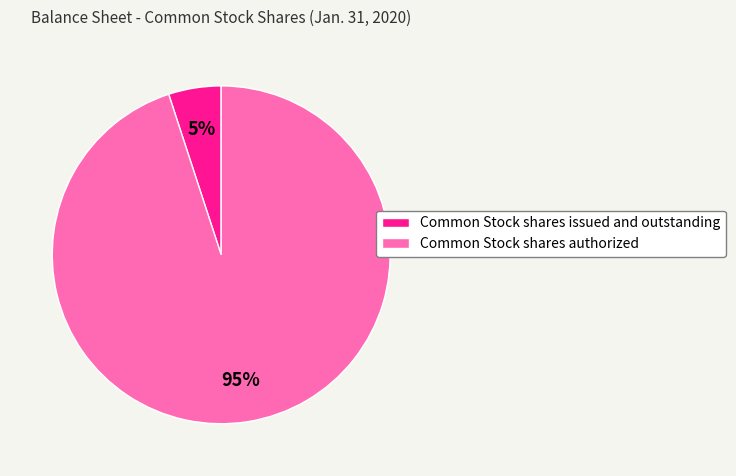

To the nearest percent, what portion does Common Stock shares issued and outstanding represent?

5%